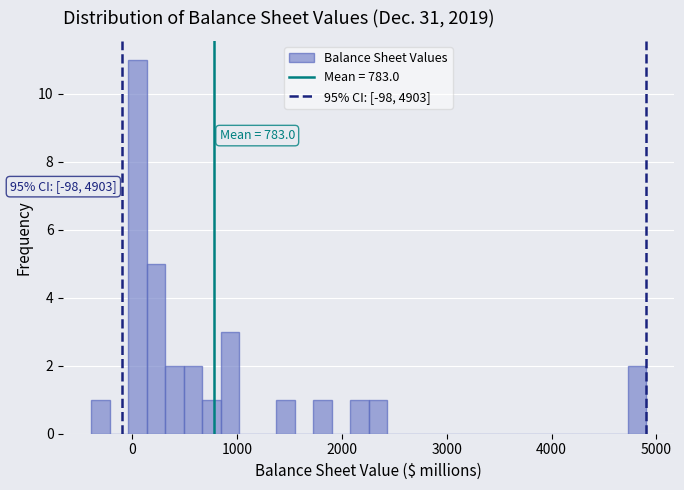

Around what value on the x-axis is the tallest bar? Give the approximate position of its centre, as read against the axis.

0